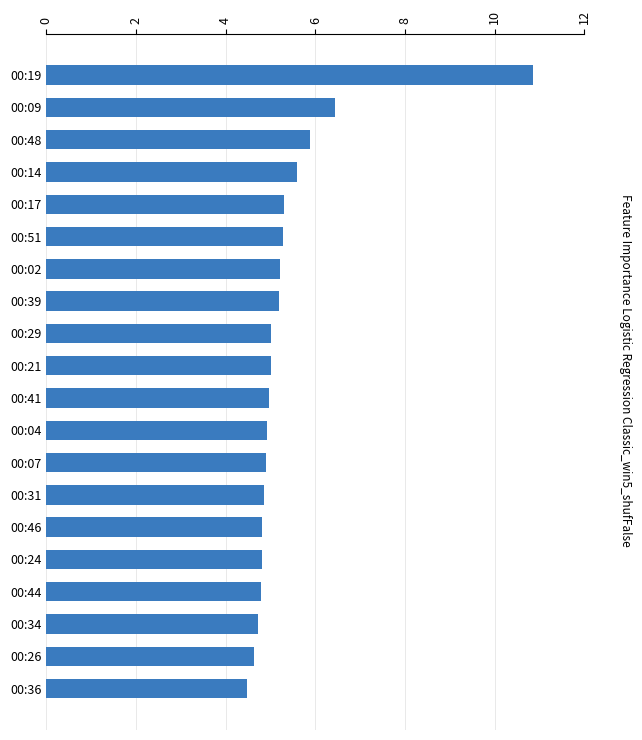

Count the number of data series in this chart.

1